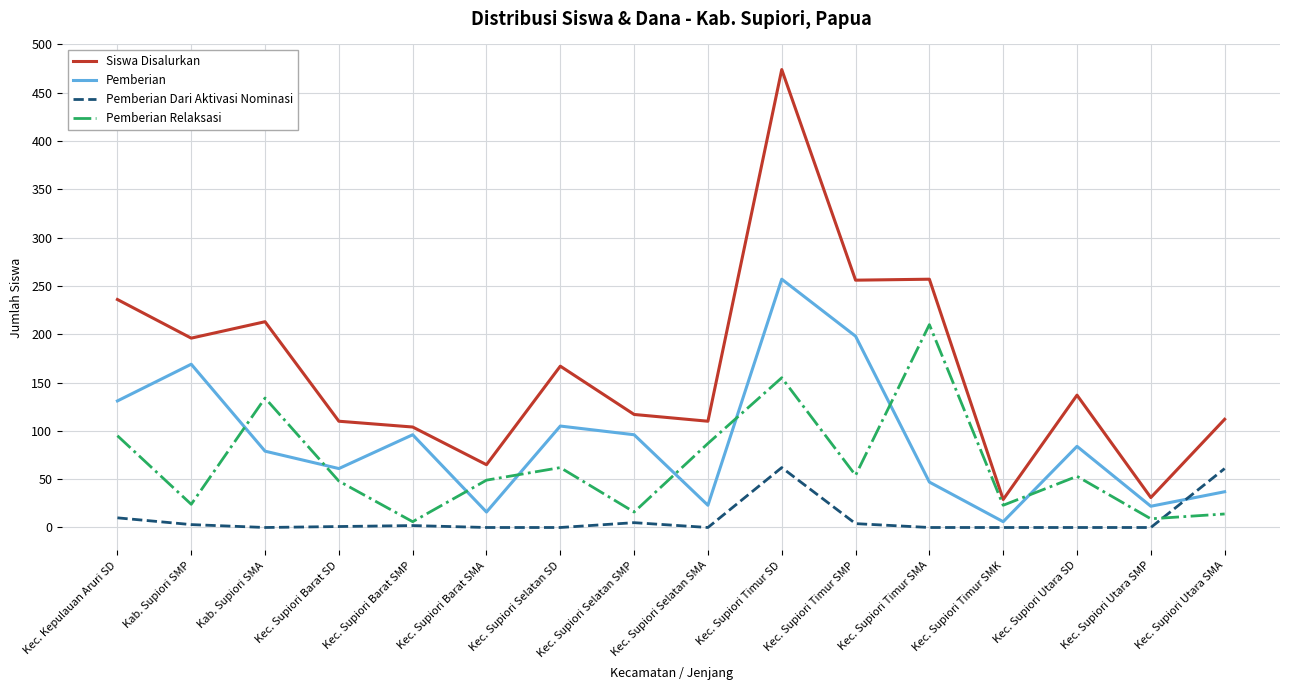

What is the sum of the Pemberian Relaksasi values at Kec. Supiori Selatan SMA and Kec. Supiori Barat SMP?

93